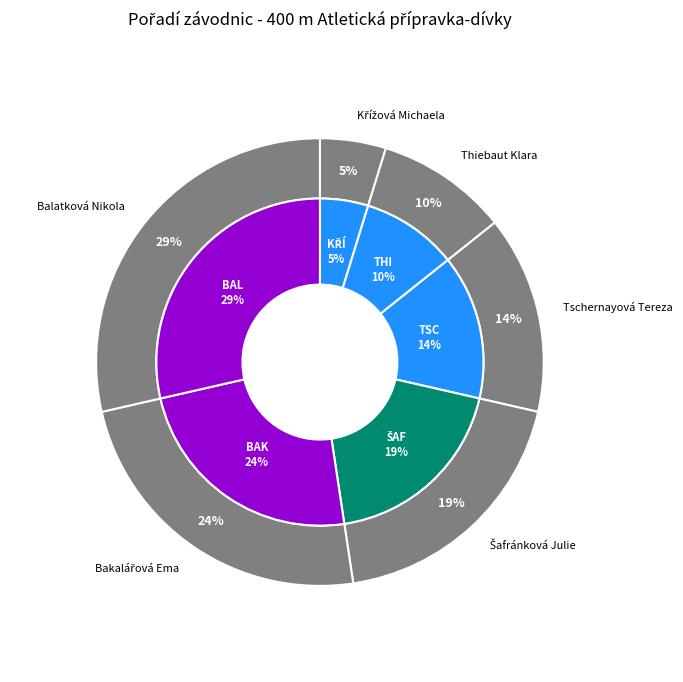

How many slices are in this pie chart?

6